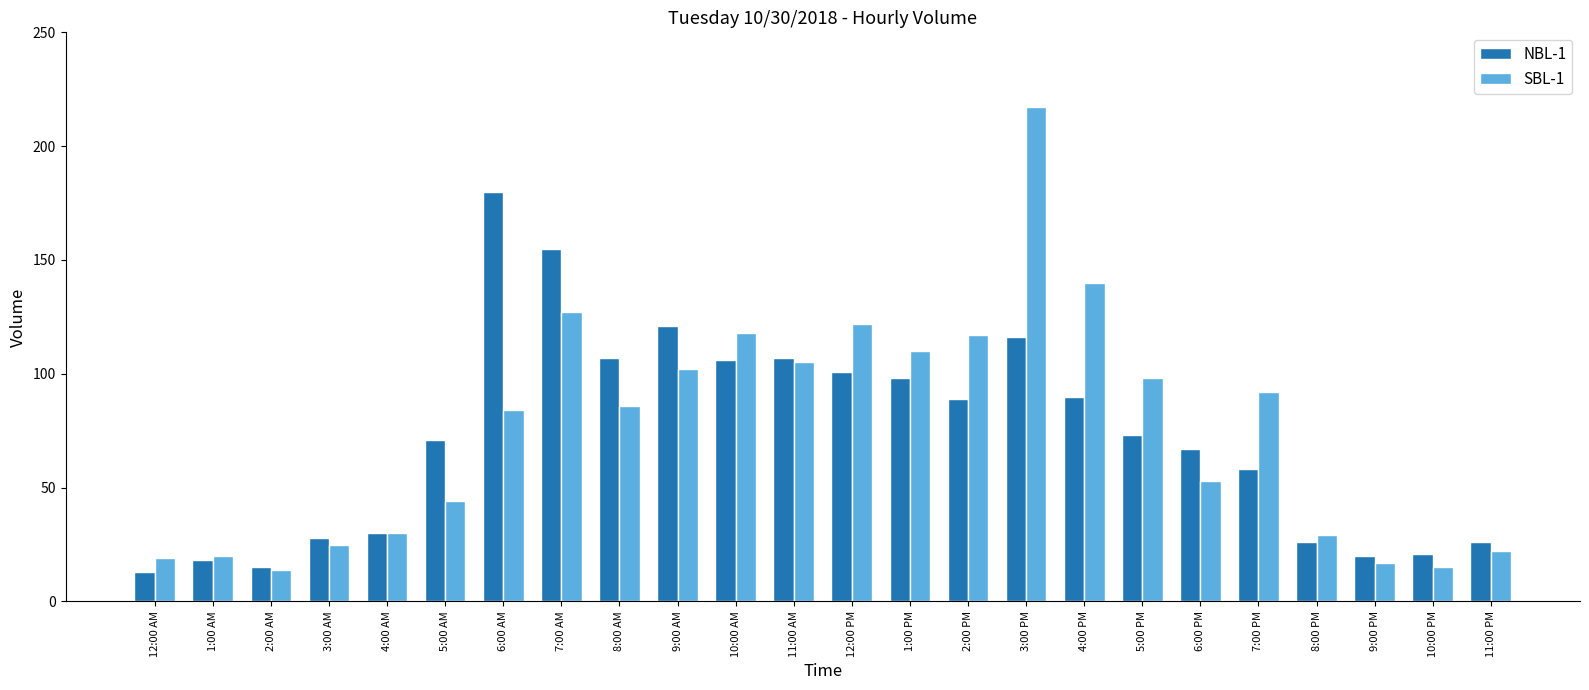

How many data points does each series have?

24